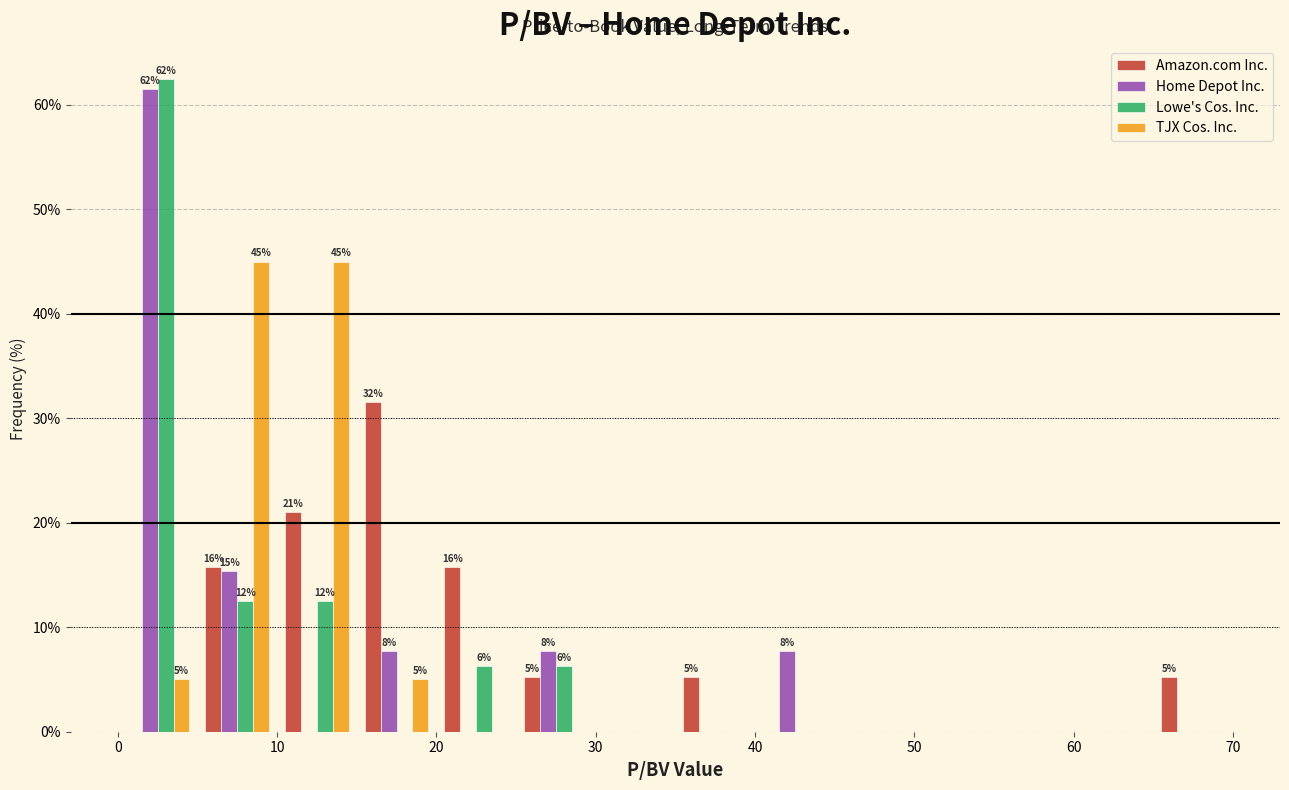

In the Home Depot Inc. series, which range on the x-axis has the tallest bar?

0 to 5